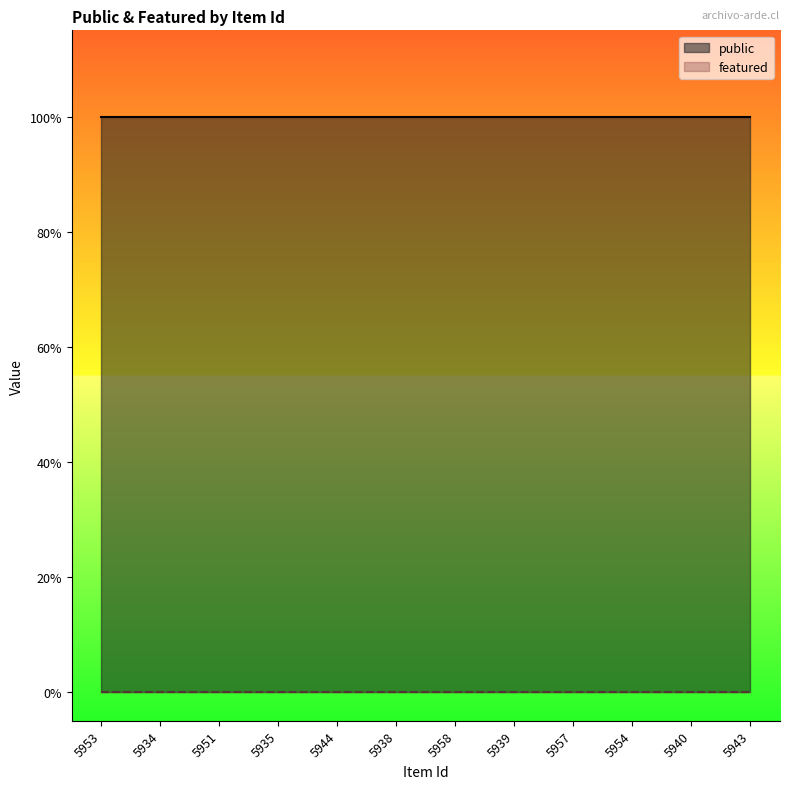

List the labels in order of featured value, largest first.

5953, 5934, 5951, 5935, 5944, 5938, 5958, 5939, 5957, 5954, 5940, 5943